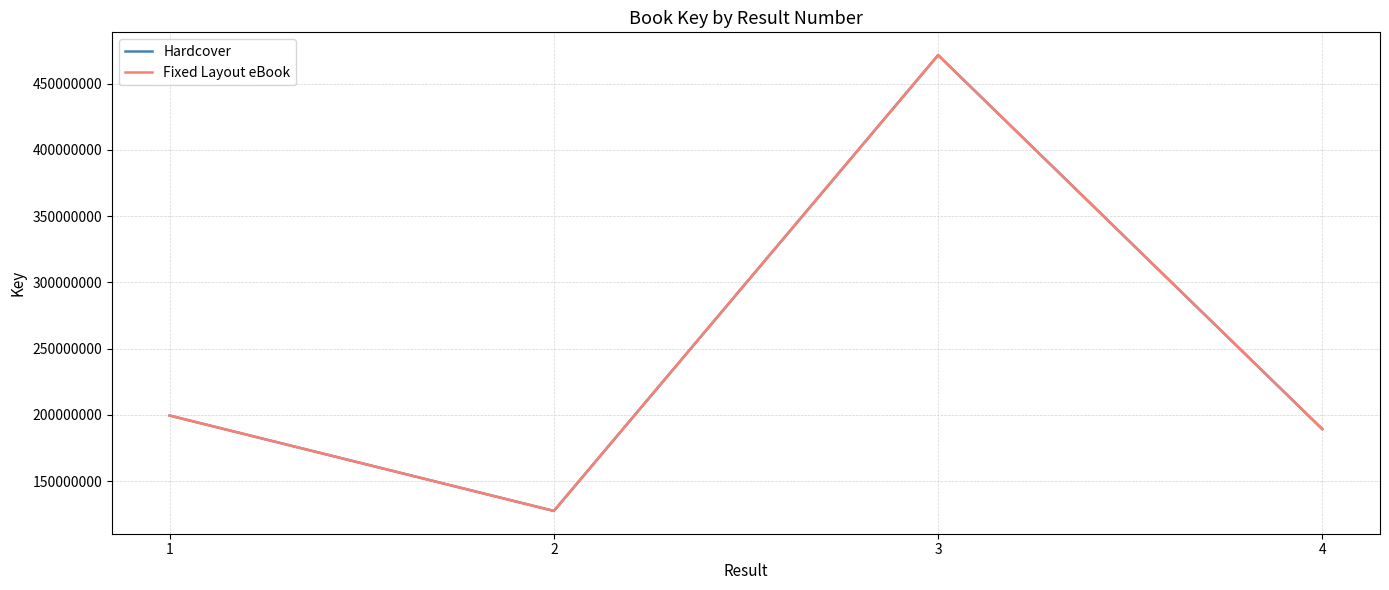

True or false: Fixed Layout eBook has more than 1 points higher than both neighbors.

False